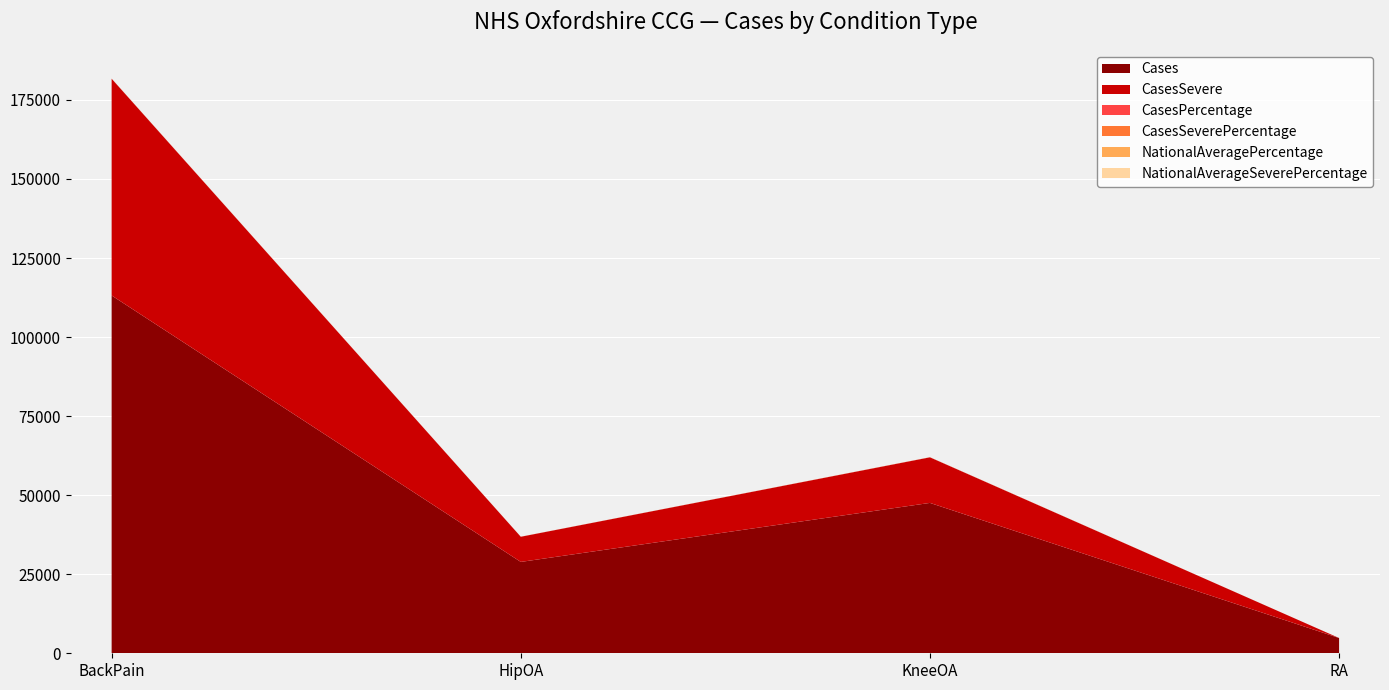

Reading left to right, extract all data points from this chart.

Cases: BackPain=113161.0	HipOA=28895.0	KneeOA=47559.0	RA=4828.0
CasesSevere: BackPain=68547.0	HipOA=7955.0	KneeOA=14415.0	RA=0.0
CasesPercentage: BackPain=16.7	HipOA=10.4	KneeOA=17.0	RA=0.8
CasesSeverePercentage: BackPain=10.1	HipOA=2.9	KneeOA=5.2	RA=0.0
NationalAveragePercentage: BackPain=16.9	HipOA=10.9	KneeOA=18.2	RA=0.8
NationalAverageSeverePercentage: BackPain=10.2	HipOA=3.2	KneeOA=6.1	RA=0.0